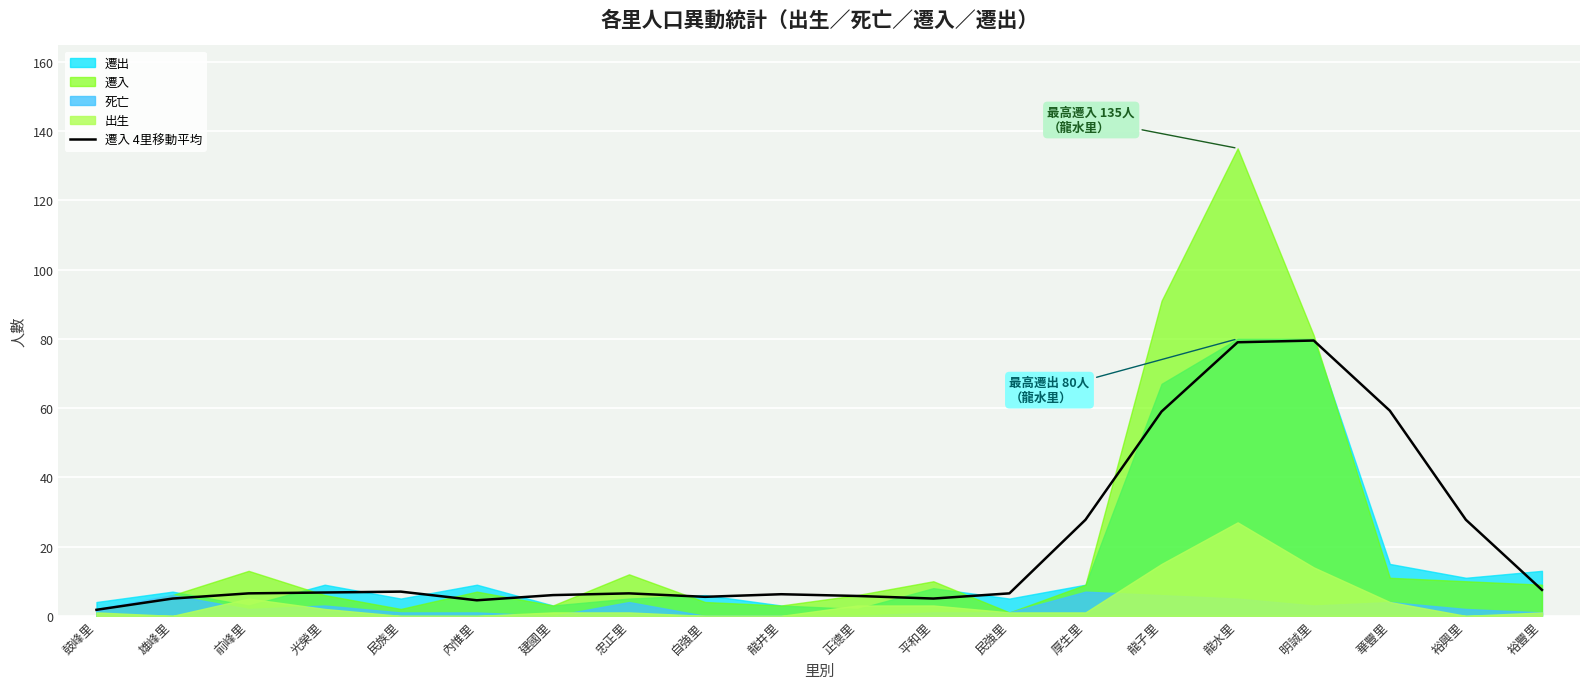

The value of 遷入 4里移動平均 at 內惟里 is 4.5. True or false?

True